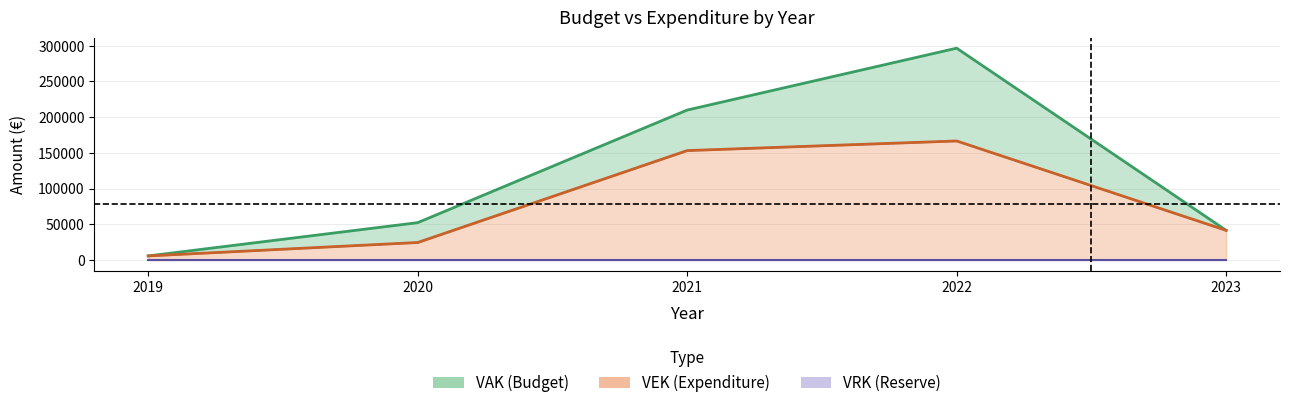

What is the value of the VEK point at the 4th from the left?

166634